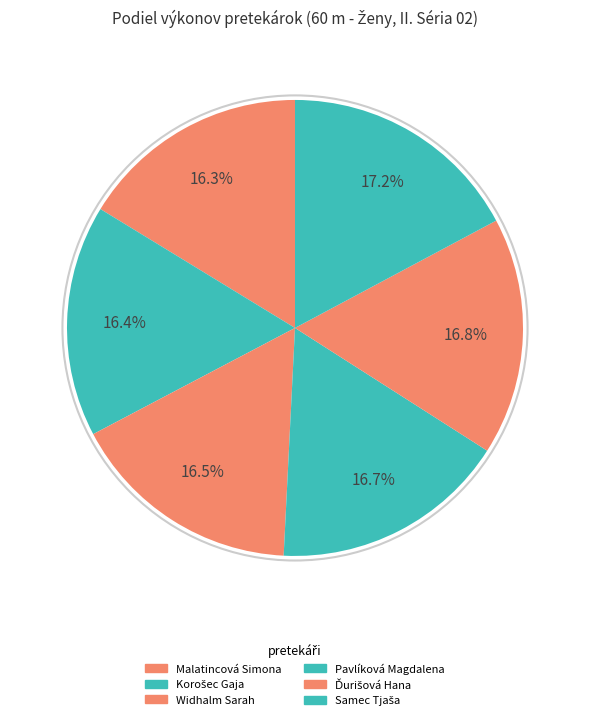

Is it true that Widhalm Sarah is 28% of the pie?

False